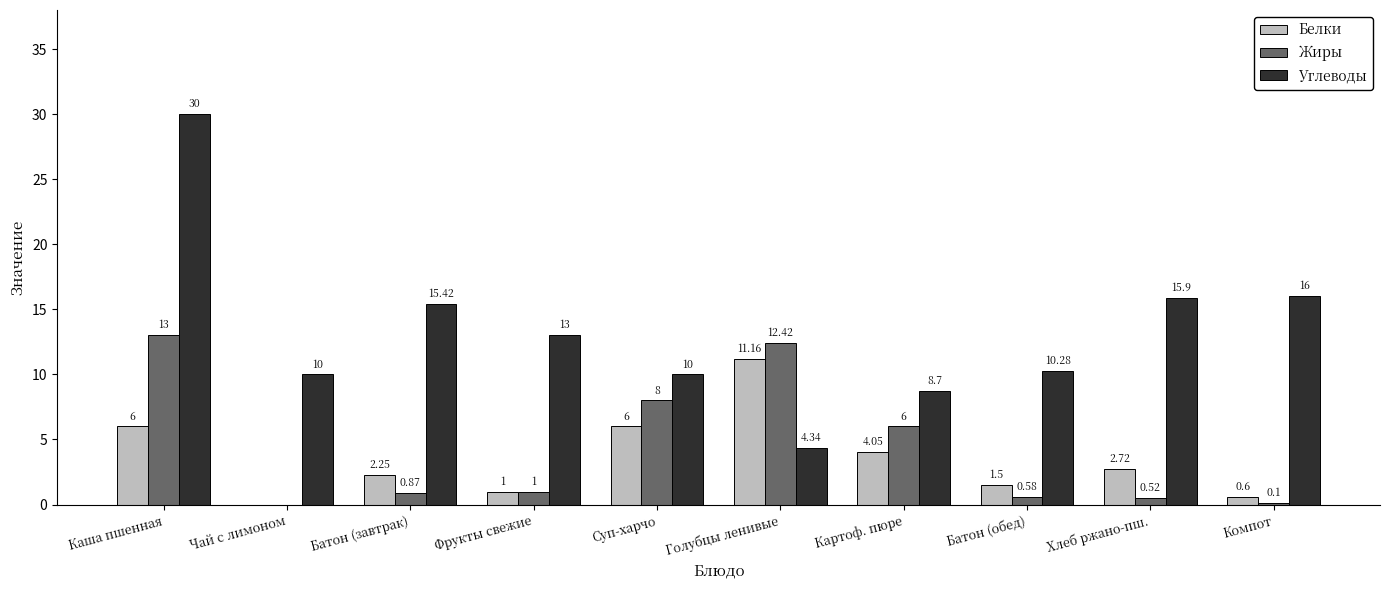

What are all the series names shown in the legend?

Белки, Жиры, Углеводы